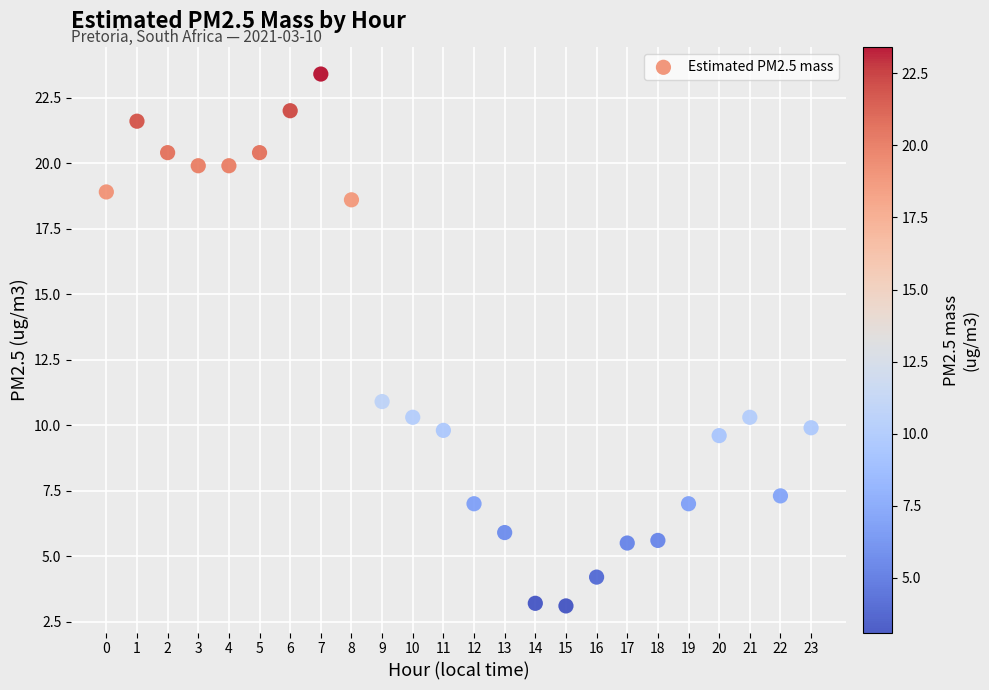

What is the range of Y values (max minus min)?

20.3